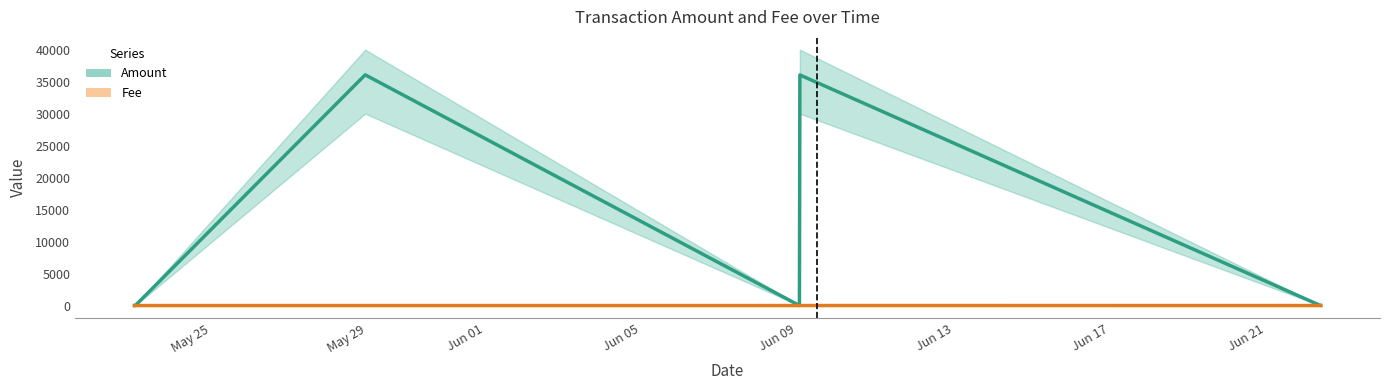

What value does the Fee series have at 2017-06-09 01:19:41?

1